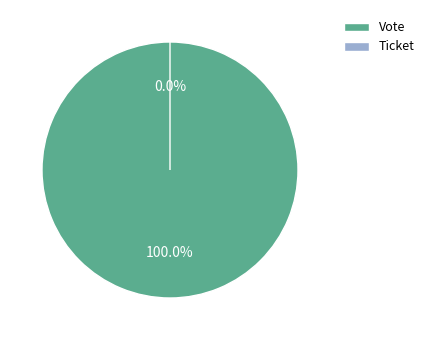

Between Vote and Ticket, which is larger?

Vote